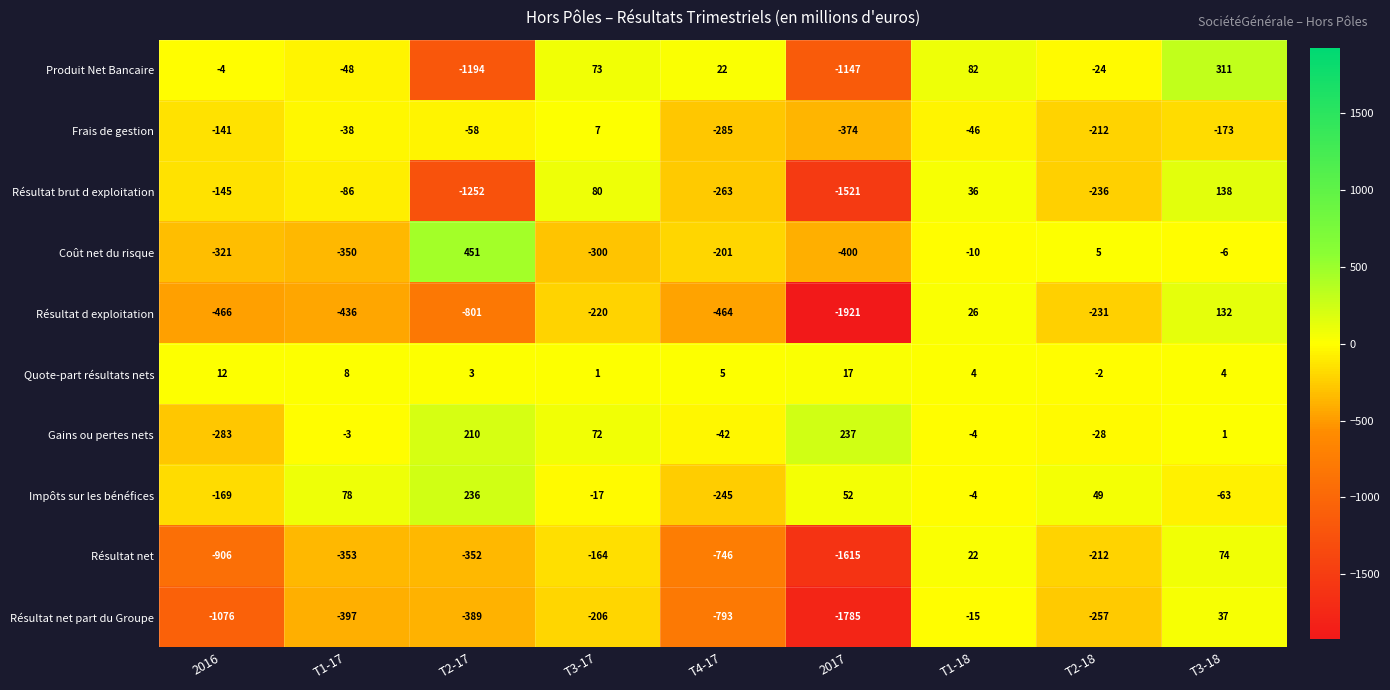

Which series has the largest total across all categories?

Gains ou pertes nets